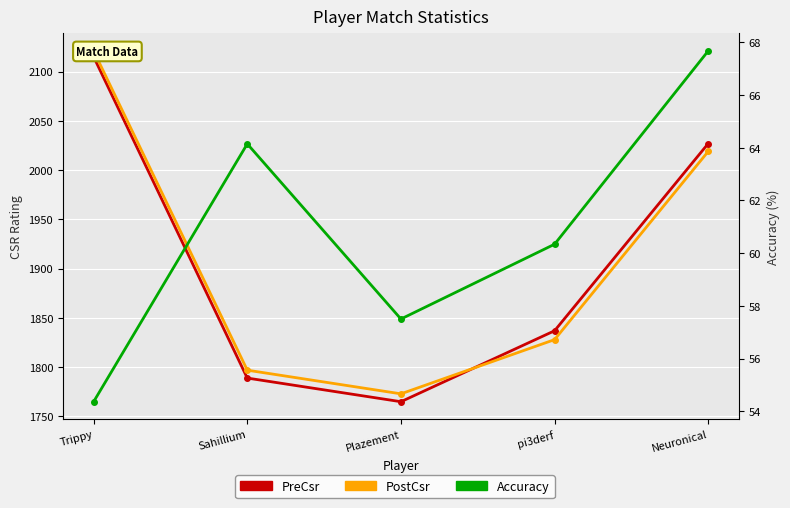

At which category does PostCsr reach its first local valley?

Plazement